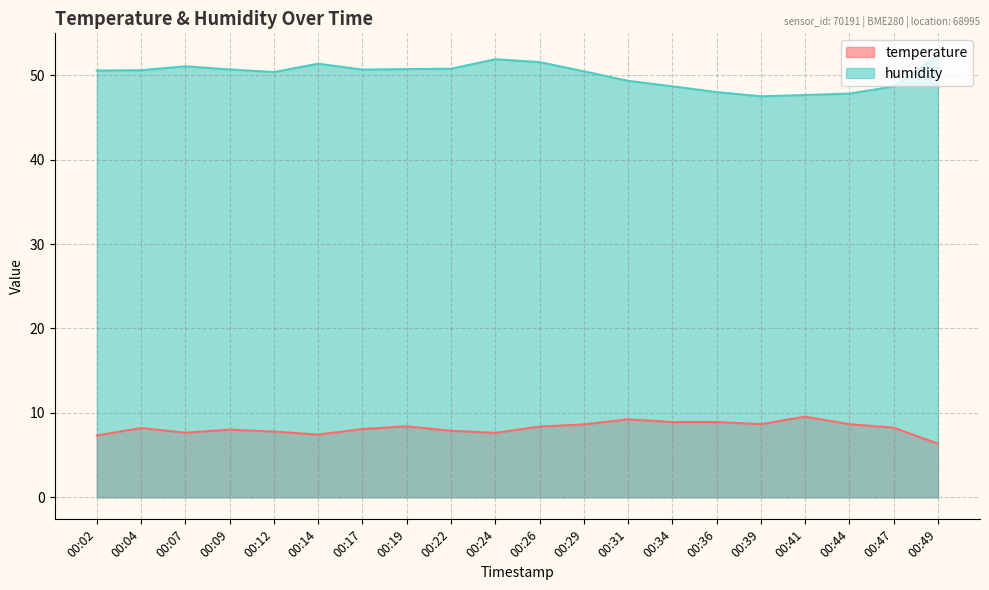

The value of humidity at 00:24 is 81.9. True or false?

False